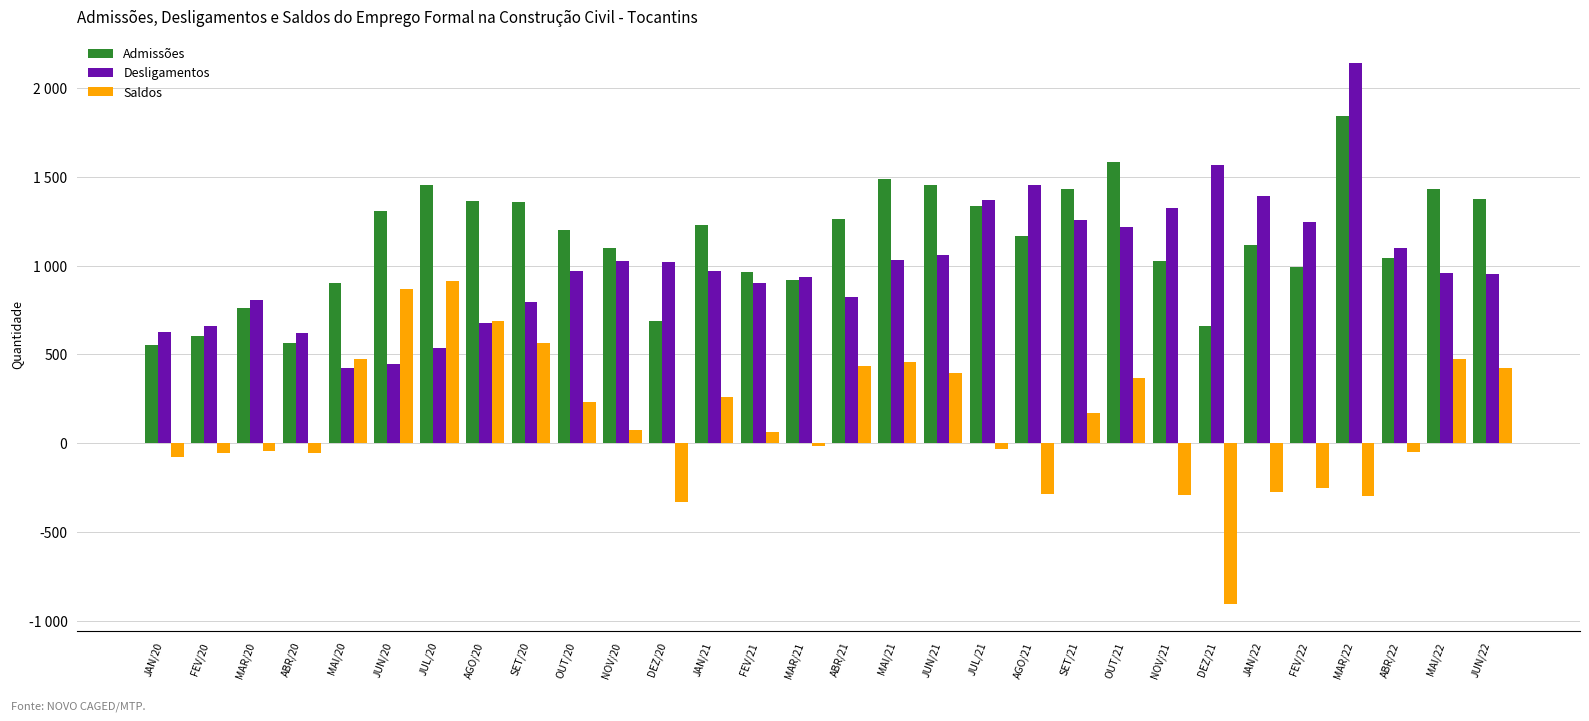

Reading right to left, extract all data points from this chart.

Admissões: JUN/22=1378	MAI/22=1430	ABR/22=1046	MAR/22=1844	FEV/22=993	JAN/22=1114	DEZ/21=660	NOV/21=1029	OUT/21=1582	SET/21=1431	AGO/21=1166	JUL/21=1336	JUN/21=1455	MAI/21=1490	ABR/21=1262	MAR/21=918	FEV/21=963	JAN/21=1228	DEZ/20=688	NOV/20=1100	OUT/20=1200	SET/20=1360	AGO/20=1365	JUL/20=1454	JUN/20=1310	MAI/20=900	ABR/20=567	MAR/20=762	FEV/20=605	JAN/20=553
Desligamentos: JUN/22=953	MAI/22=956	ABR/22=1097	MAR/22=2139	FEV/22=1246	JAN/22=1391	DEZ/21=1566	NOV/21=1323	OUT/21=1216	SET/21=1258	AGO/21=1452	JUL/21=1371	JUN/21=1058	MAI/21=1031	ABR/21=826	MAR/21=935	FEV/21=900	JAN/21=970	DEZ/20=1021	NOV/20=1026	OUT/20=969	SET/20=793	AGO/20=679	JUL/20=539	JUN/20=444	MAI/20=426	ABR/20=623	MAR/20=807	FEV/20=660	JAN/20=628
Saldos: JUN/22=425	MAI/22=474	ABR/22=-51	MAR/22=-295	FEV/22=-253	JAN/22=-277	DEZ/21=-906	NOV/21=-294	OUT/21=366	SET/21=173	AGO/21=-286	JUL/21=-35	JUN/21=397	MAI/21=459	ABR/21=436	MAR/21=-17	FEV/21=63	JAN/21=258	DEZ/20=-333	NOV/20=74	OUT/20=231	SET/20=567	AGO/20=686	JUL/20=915	JUN/20=866	MAI/20=474	ABR/20=-56	MAR/20=-45	FEV/20=-55	JAN/20=-75